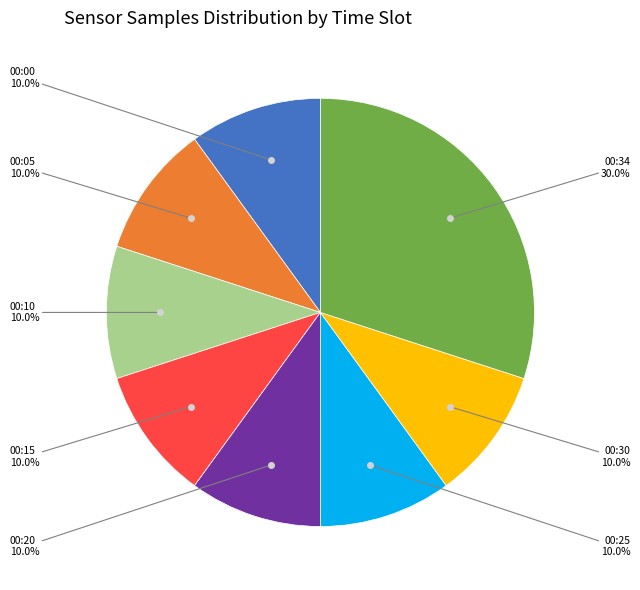

Is there a majority slice in this chart?

No